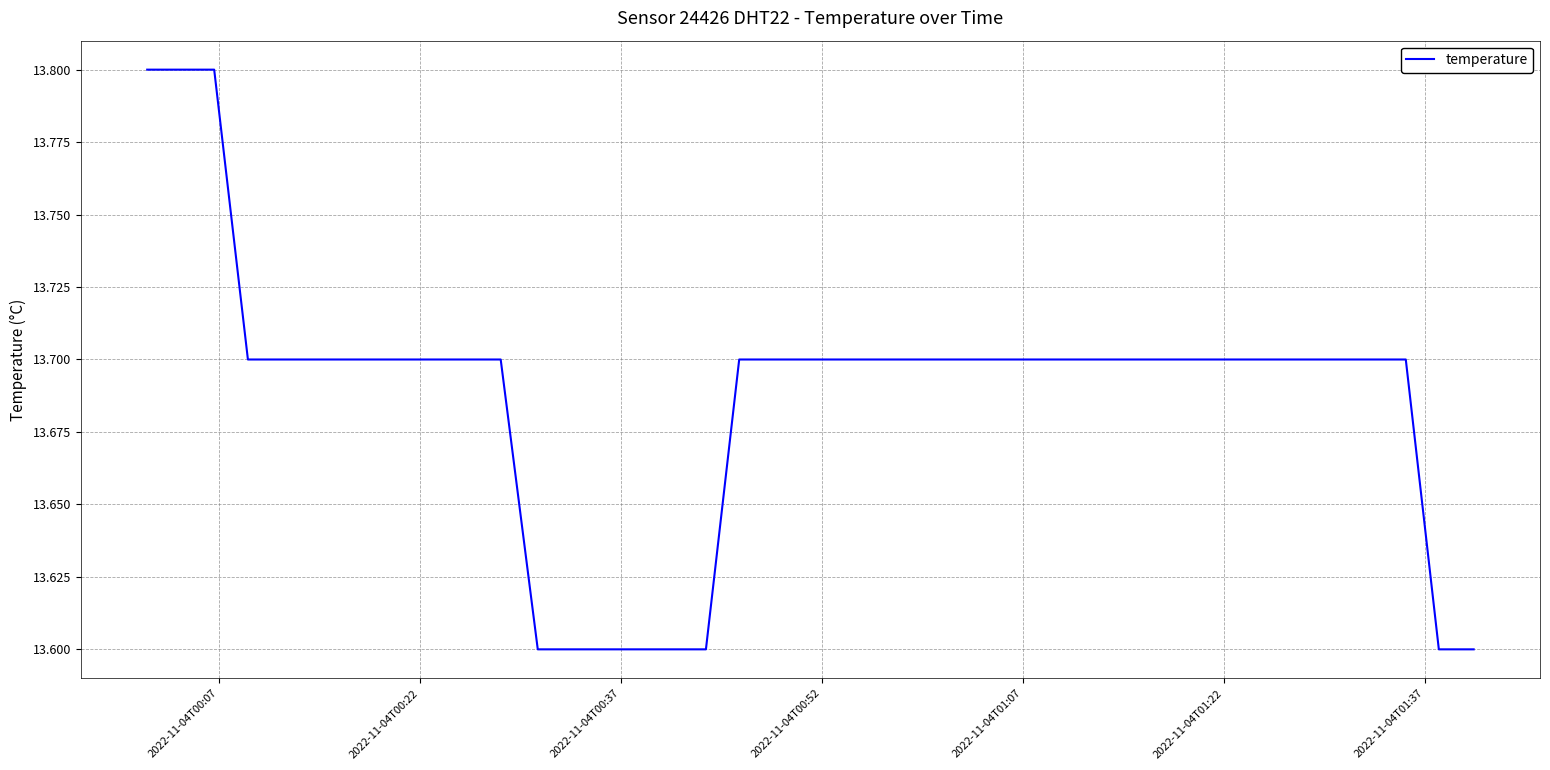

What is the greatest value displayed?

13.8